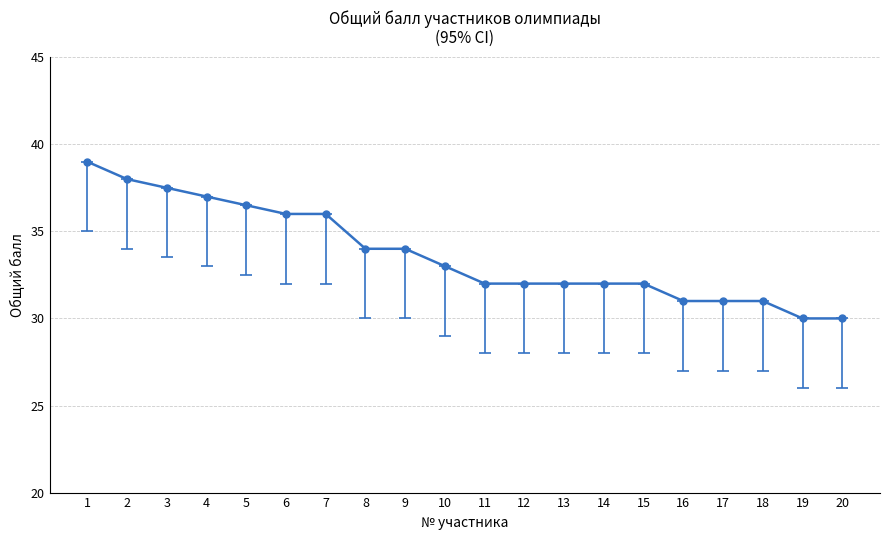

What is the ratio of the value at 17 to the value at 6?

0.9